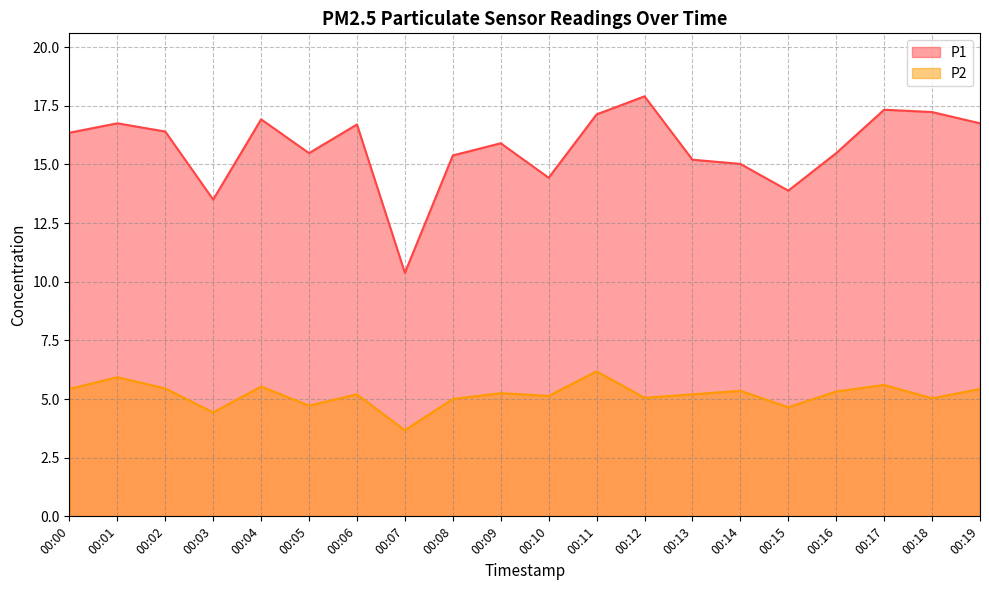

Which series has the largest range (max minus min)?

P1